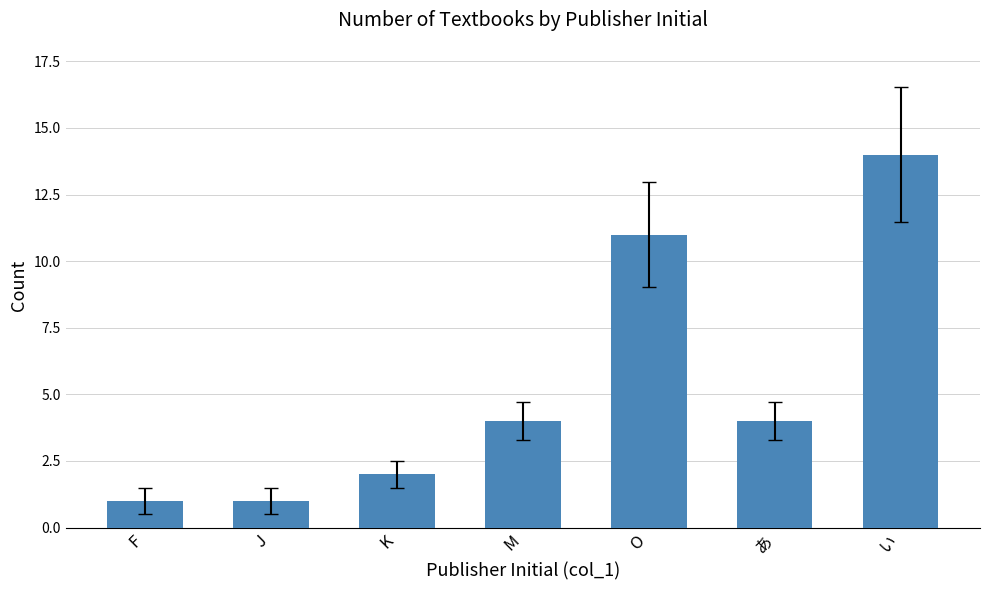

The chart shows a value of 1 at J. True or false?

True